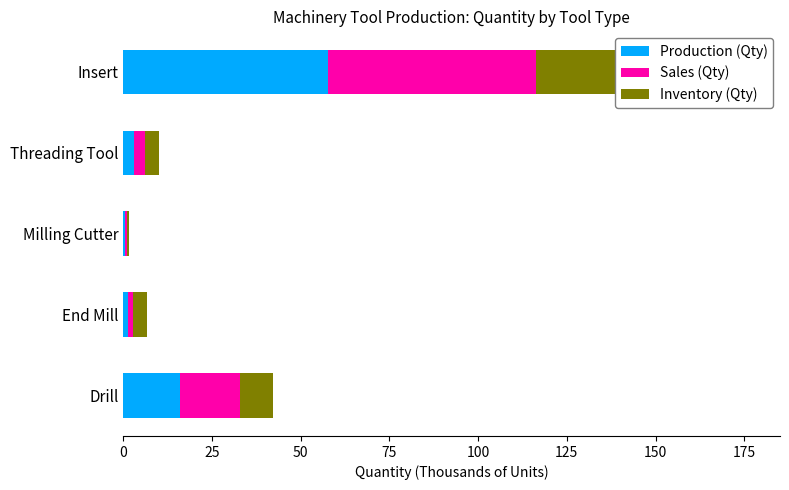

What is the total value across all series at Insert?

176.3